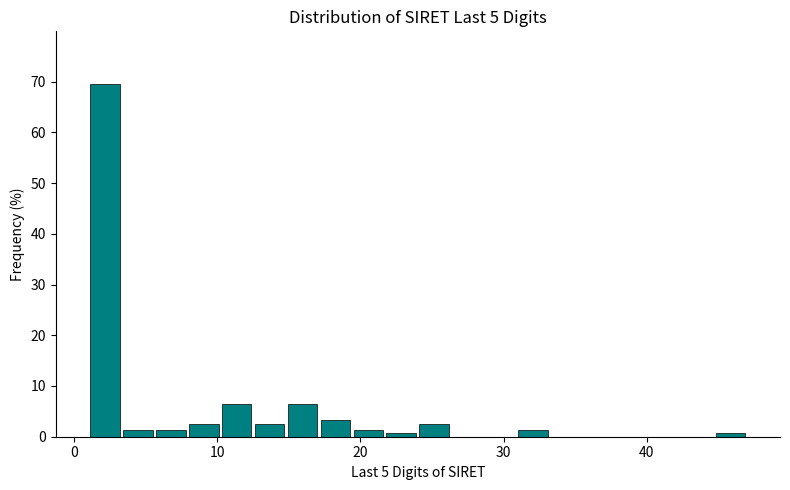

Read against the x-axis, roughly where is the centre of the tallest bar?

2